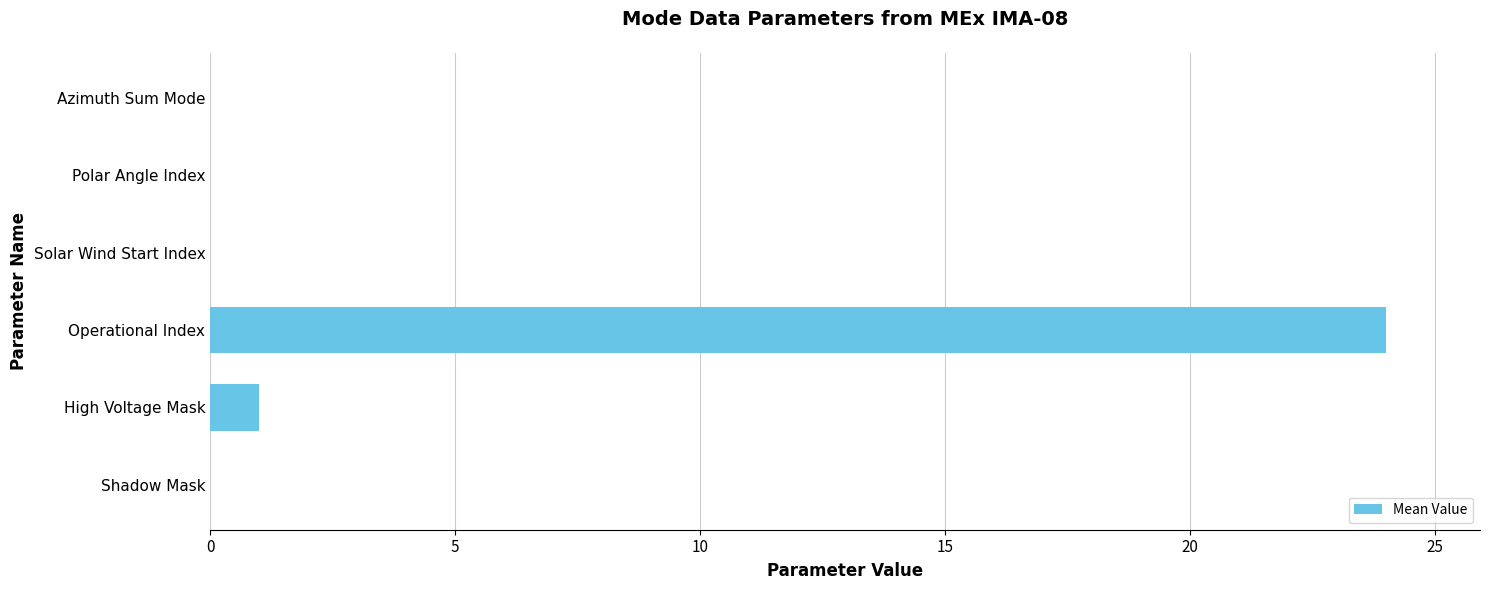

At which label is the value closest to 12?

High Voltage Mask